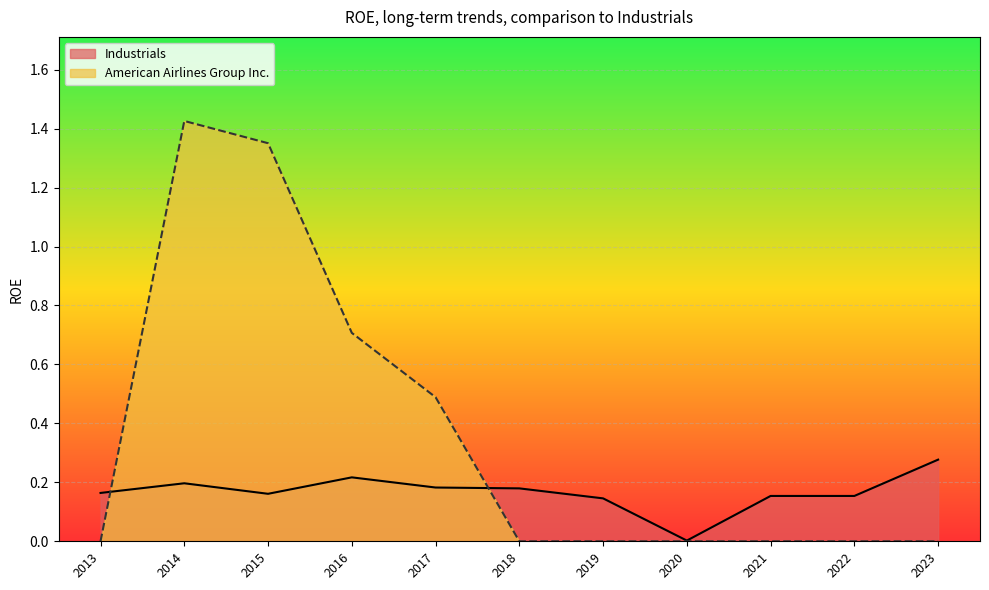

Which series changed the most between 2014 and 2020?

American Airlines Group Inc.